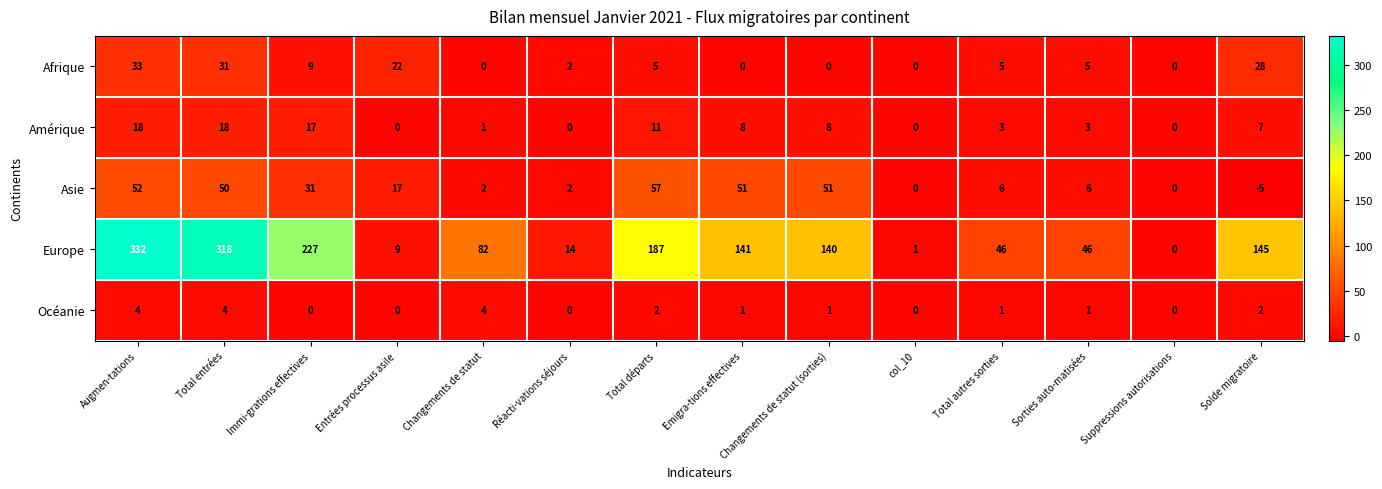

Where is Asie nearest to the value 26?

Immi-grations effectives